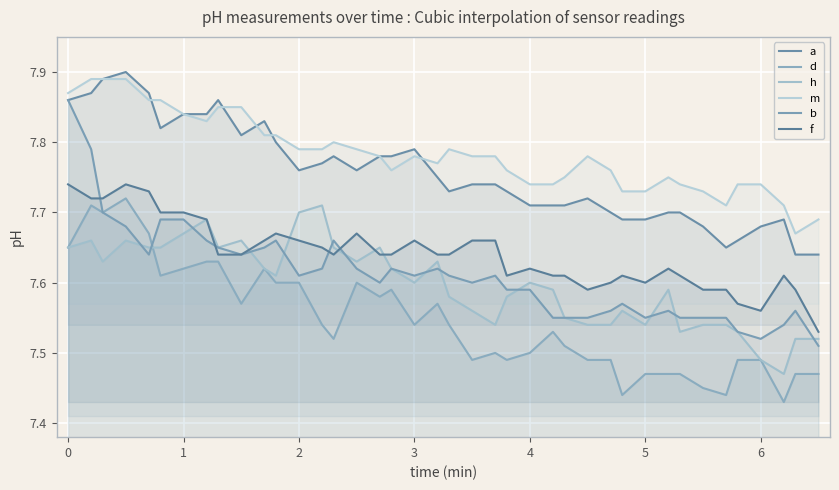

What is the smallest value displayed?

7.4